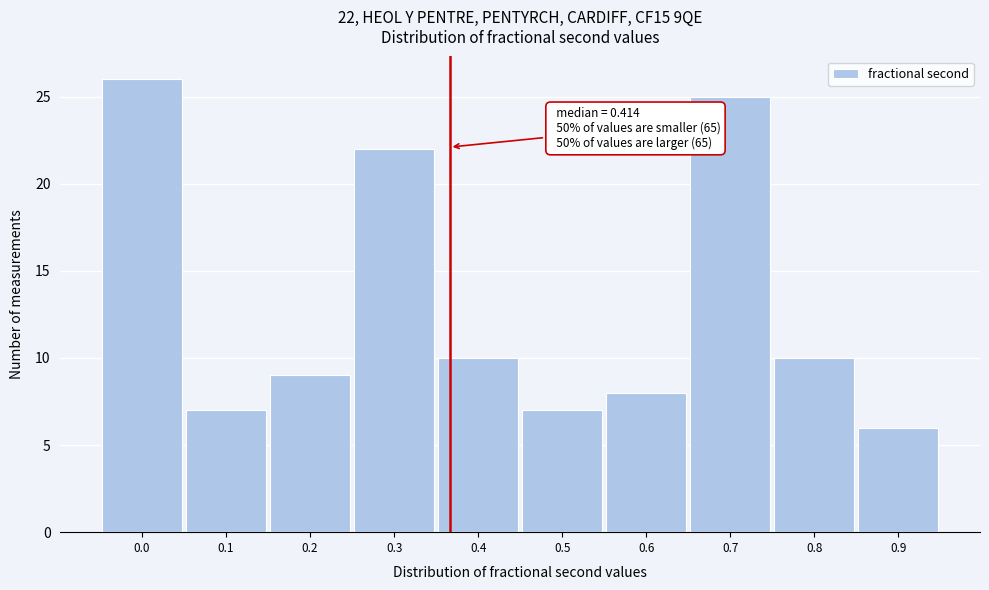

Reading left to right, what are all the values shown in this chart?

26	7	9	22	10	7	8	25	10	6